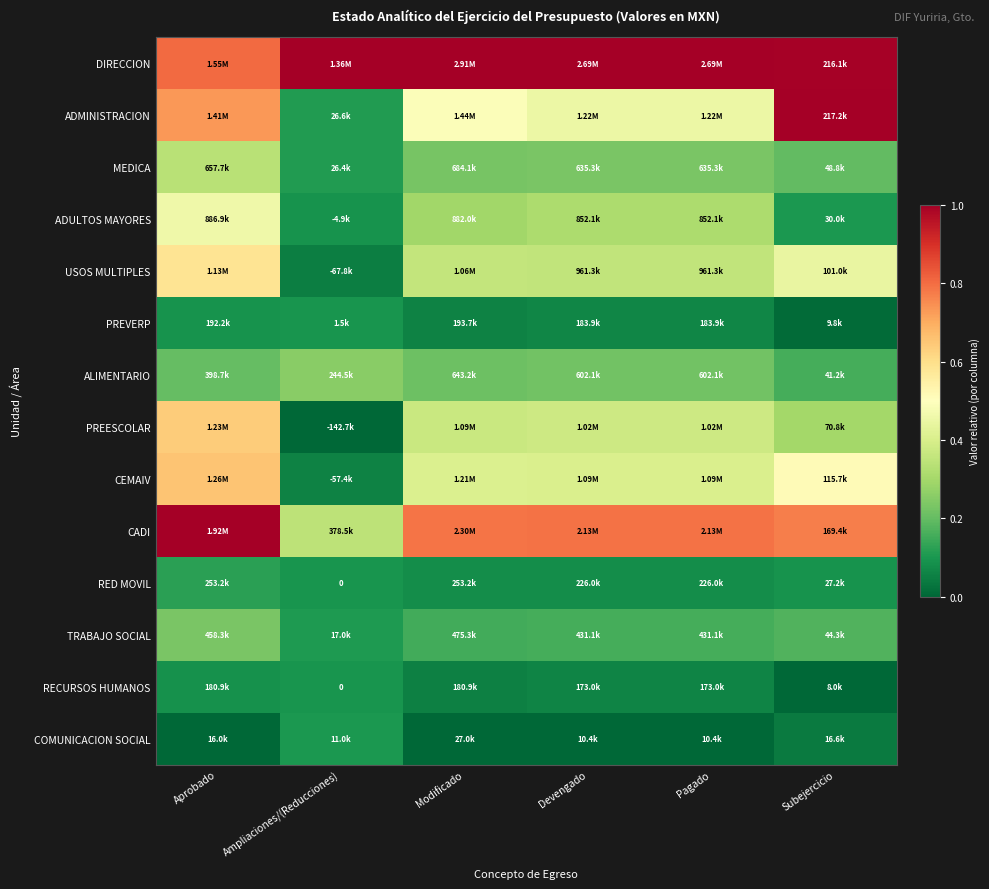

True or false: DIRECCION has a value of 1.0 at Ampliaciones/(Reducciones).

True